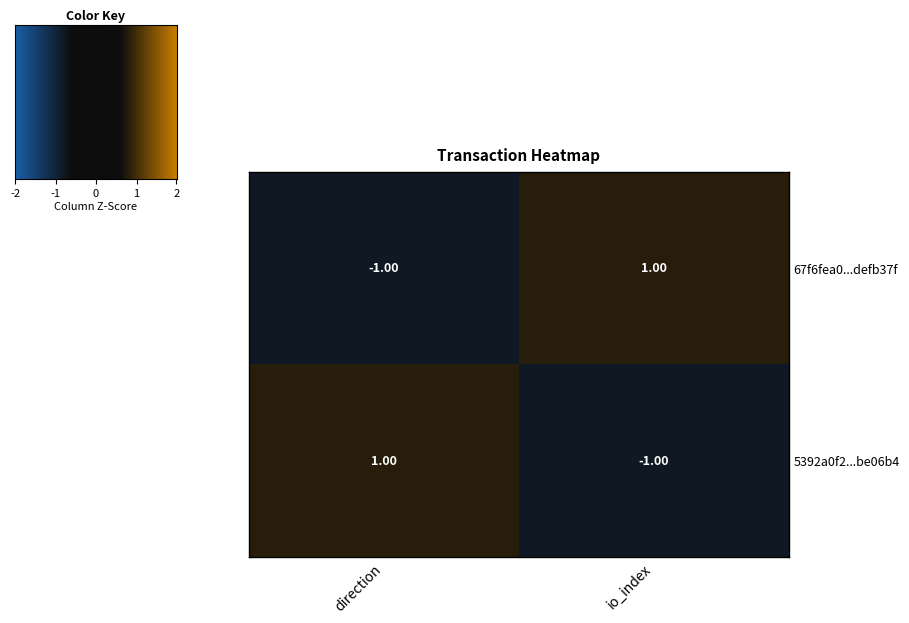

Is the value of 67f6fea0...defb37f at io_index greater than the value of 5392a0f2...be06b4 at io_index?

Yes